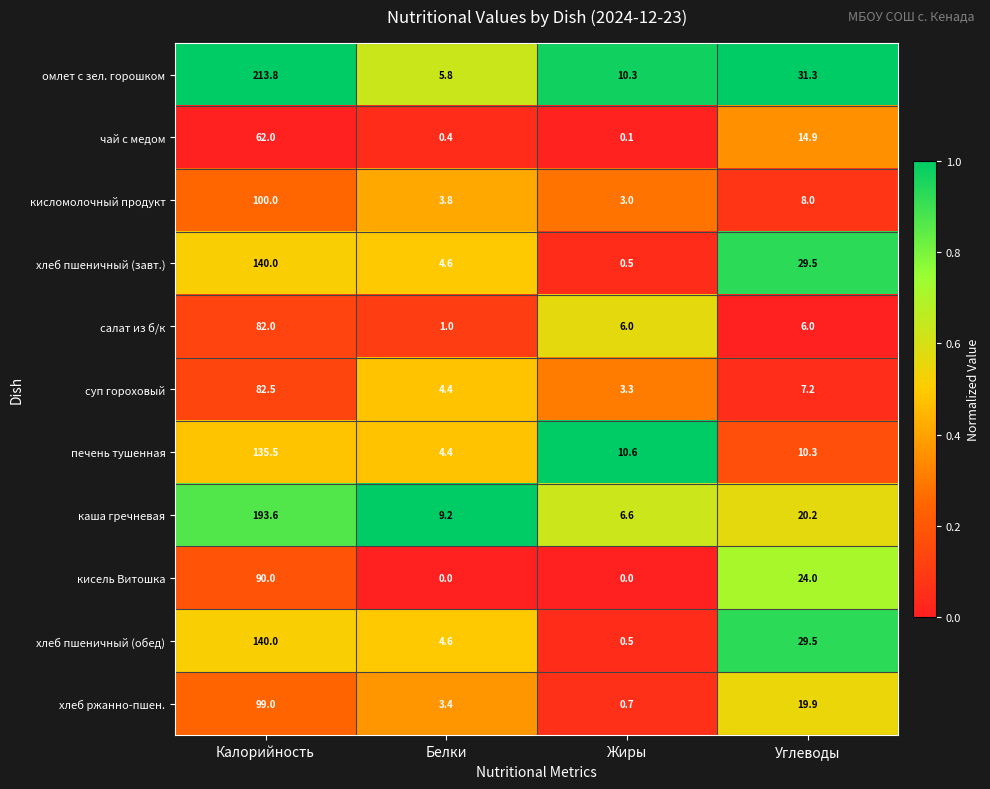

What is the spread (max minus min) of values at Белки?

9.2